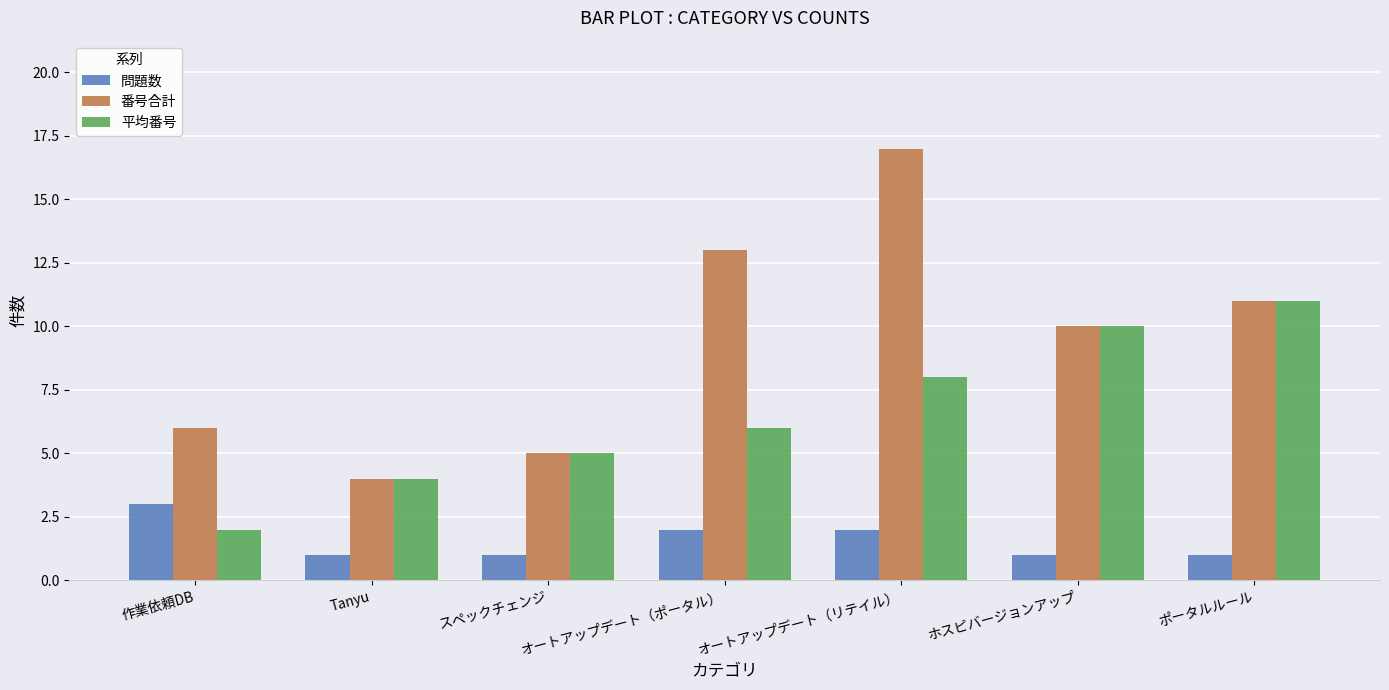

The 問題数 series shows 2 at オートアップデート（リテイル）. True or false?

True